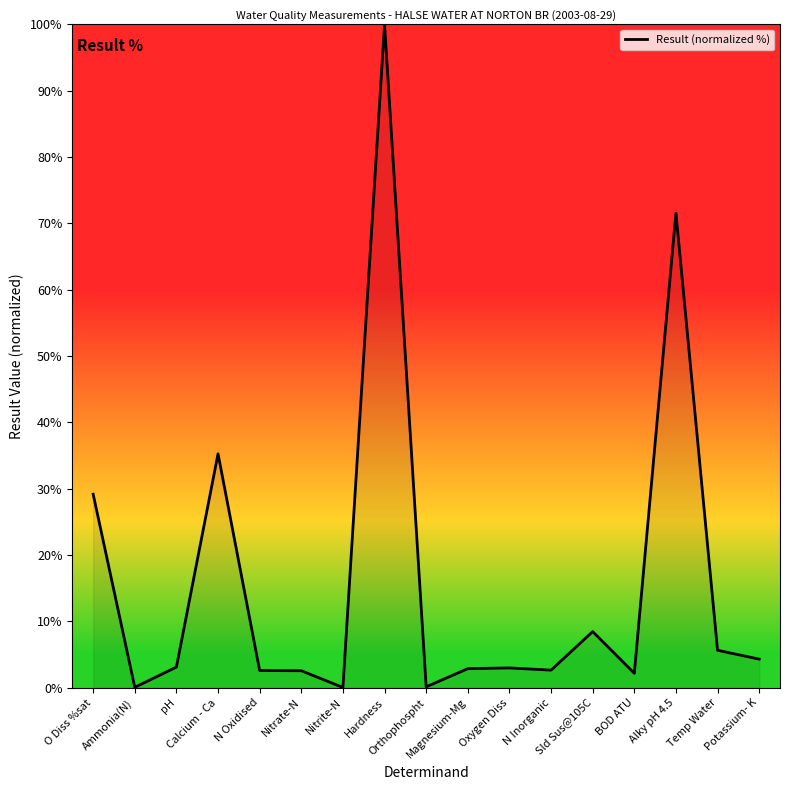

Where does the data first go above 2?

O Diss %sat